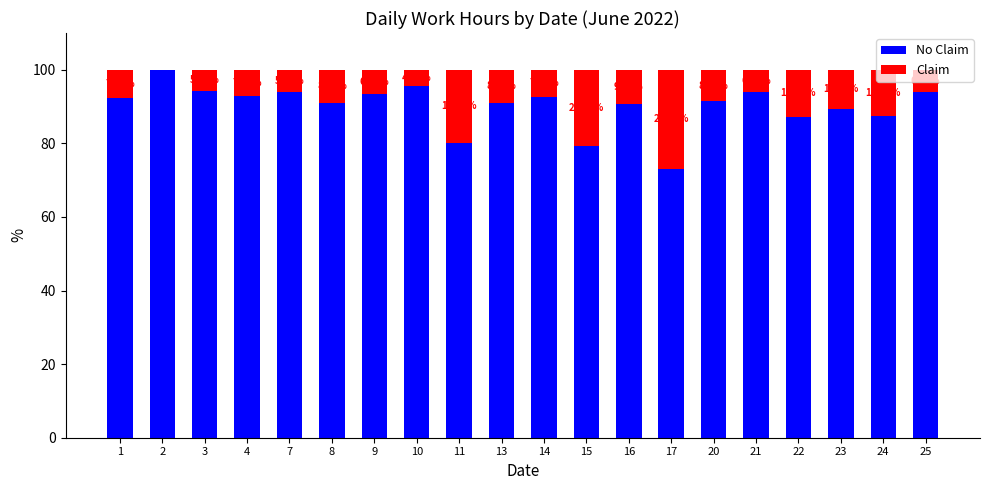

Count the number of data series in this chart.

2